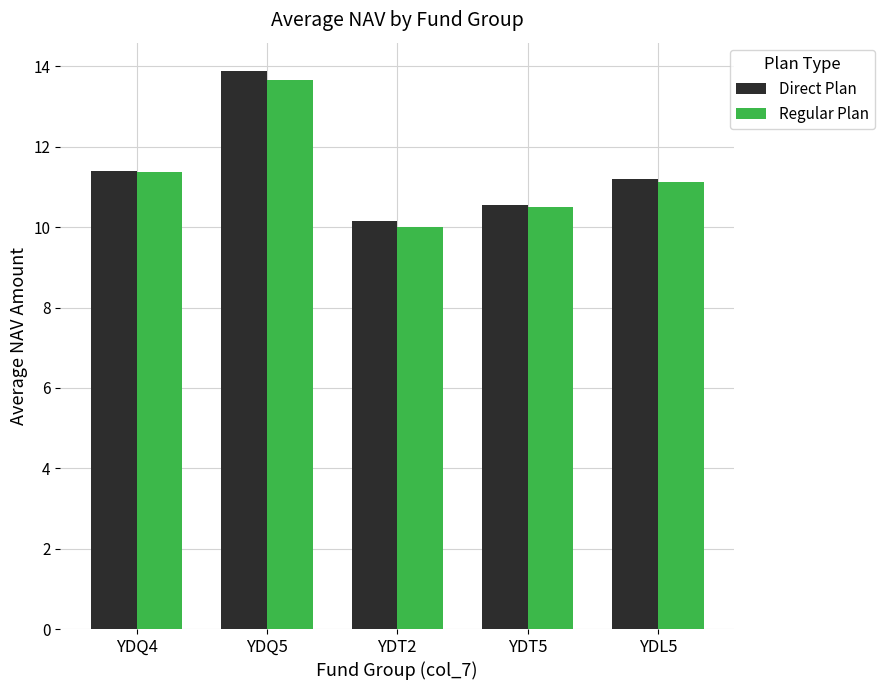

What is the difference between the Regular Plan values at YDT5 and YDQ5?

3.2